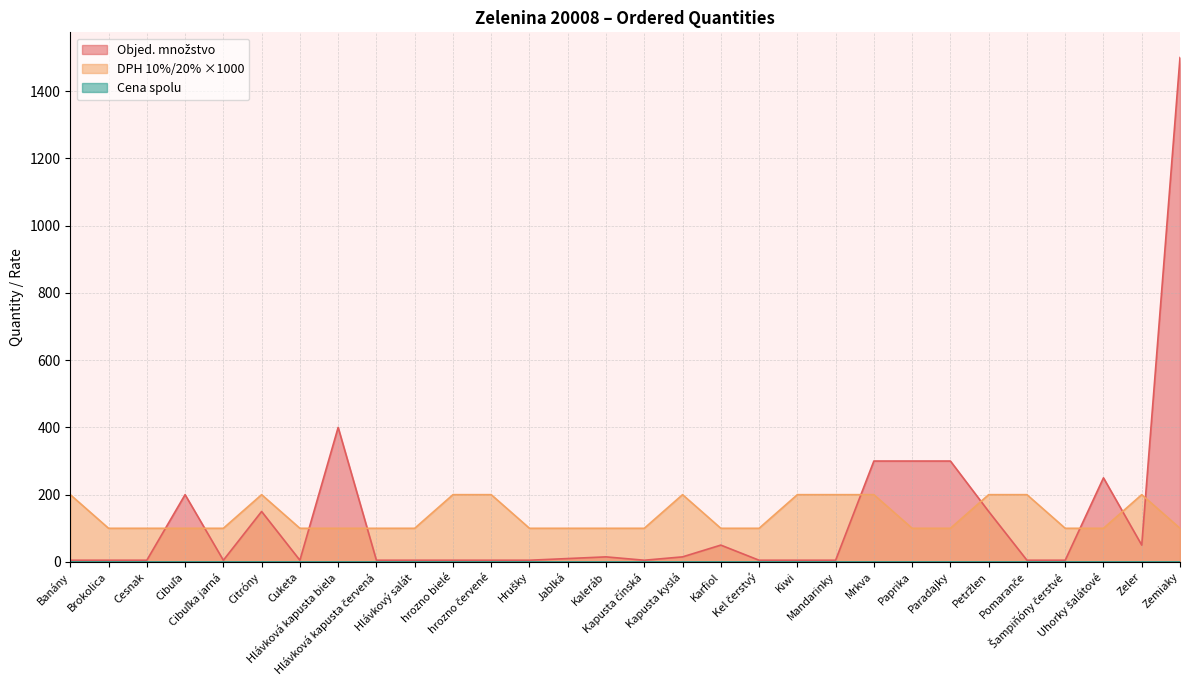

Which series has the widest spread of values?

Objed. množstvo